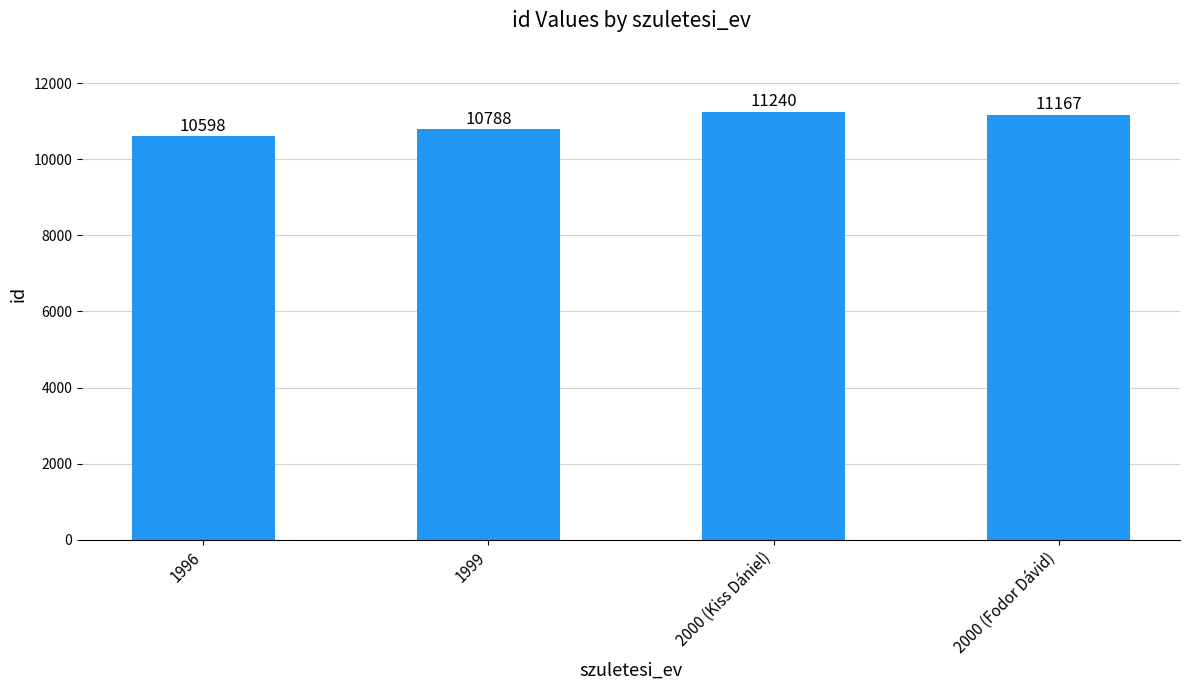

Reading left to right, list all the values displayed in this chart.

10598	10788	11240	11167